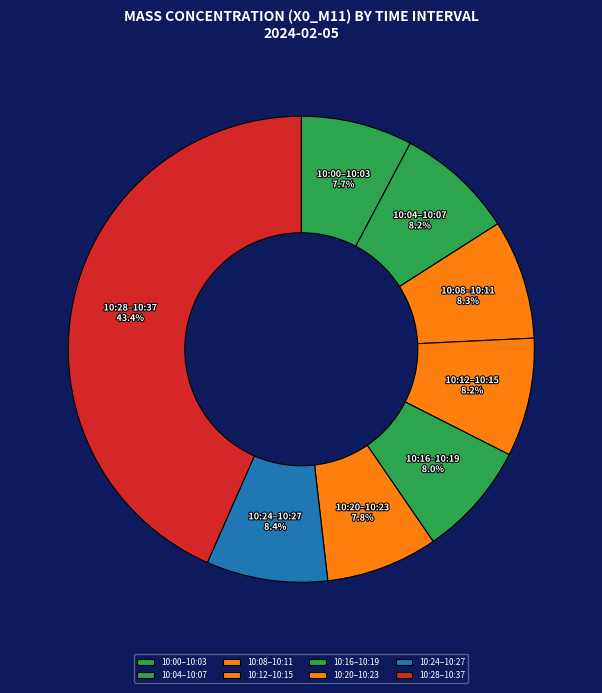

Combined, do 10:28–10:37 and 10:16–10:19 account for over 50%?

Yes